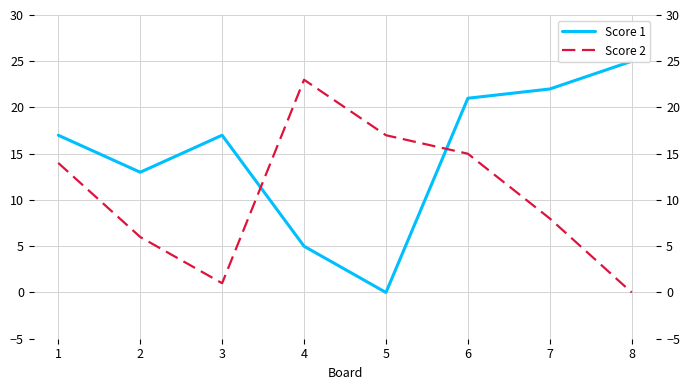

What is the sum of the Score 1 values at 5 and 4?

5